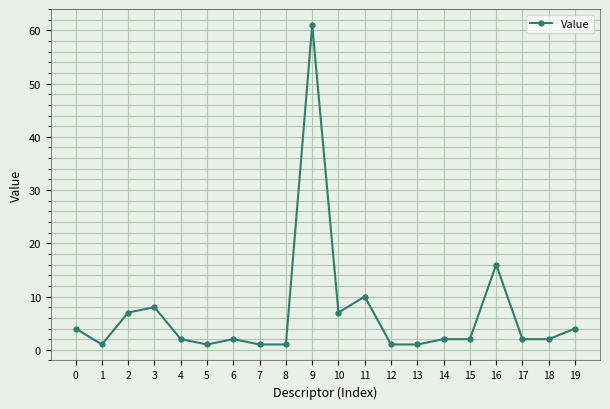

The value at 0 is 4. True or false?

True